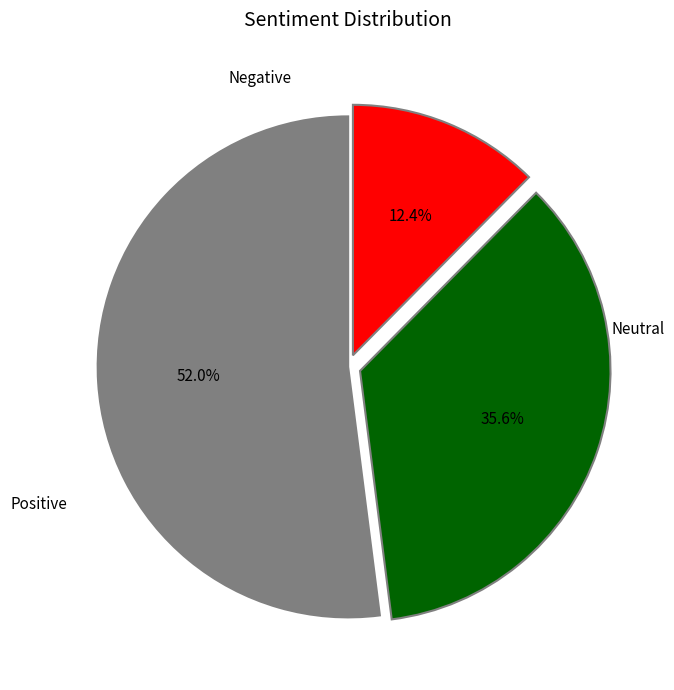

Does any single category account for the majority?

Yes